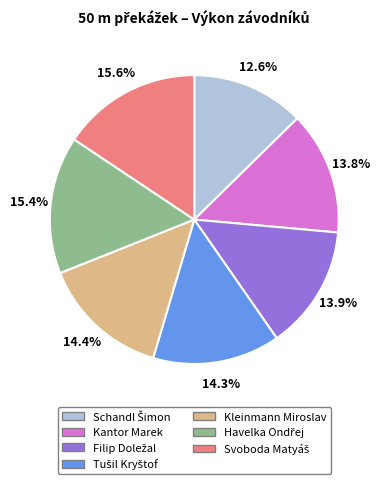

Is it true that Kantor Marek is 28% of the pie?

False